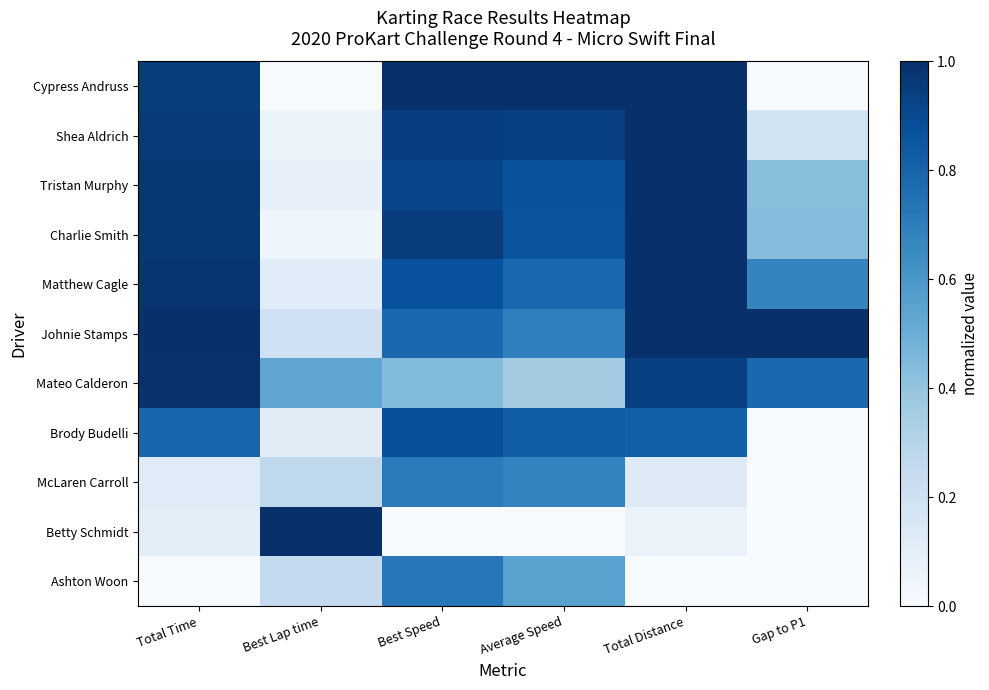

Reading left to right, extract all data points from this chart.

Cypress Andruss: Total Time=1.0	Best Lap time=0.0	Best Speed=1.0	Average Speed=1.0	Total Distance=1.0	Gap to P1=0.0
Shea Aldrich: Total Time=1.0	Best Lap time=0.1	Best Speed=0.9	Average Speed=0.9	Total Distance=1.0	Gap to P1=0.2
Tristan Murphy: Total Time=1.0	Best Lap time=0.1	Best Speed=0.9	Average Speed=0.9	Total Distance=1.0	Gap to P1=0.4
Charlie Smith: Total Time=1.0	Best Lap time=0.0	Best Speed=1.0	Average Speed=0.9	Total Distance=1.0	Gap to P1=0.4
Matthew Cagle: Total Time=1.0	Best Lap time=0.1	Best Speed=0.9	Average Speed=0.8	Total Distance=1.0	Gap to P1=0.7
Johnie Stamps: Total Time=1.0	Best Lap time=0.2	Best Speed=0.8	Average Speed=0.7	Total Distance=1.0	Gap to P1=1.0
Mateo Calderon: Total Time=1.0	Best Lap time=0.5	Best Speed=0.4	Average Speed=0.4	Total Distance=0.9	Gap to P1=0.8
Brody Budelli: Total Time=0.8	Best Lap time=0.1	Best Speed=0.9	Average Speed=0.8	Total Distance=0.8	Gap to P1=0.0
McLaren Carroll: Total Time=0.1	Best Lap time=0.3	Best Speed=0.7	Average Speed=0.7	Total Distance=0.1	Gap to P1=0.0
Betty Schmidt: Total Time=0.1	Best Lap time=1.0	Best Speed=0.0	Average Speed=0.0	Total Distance=0.1	Gap to P1=0.0
Ashton Woon: Total Time=0.0	Best Lap time=0.3	Best Speed=0.7	Average Speed=0.6	Total Distance=0.0	Gap to P1=0.0